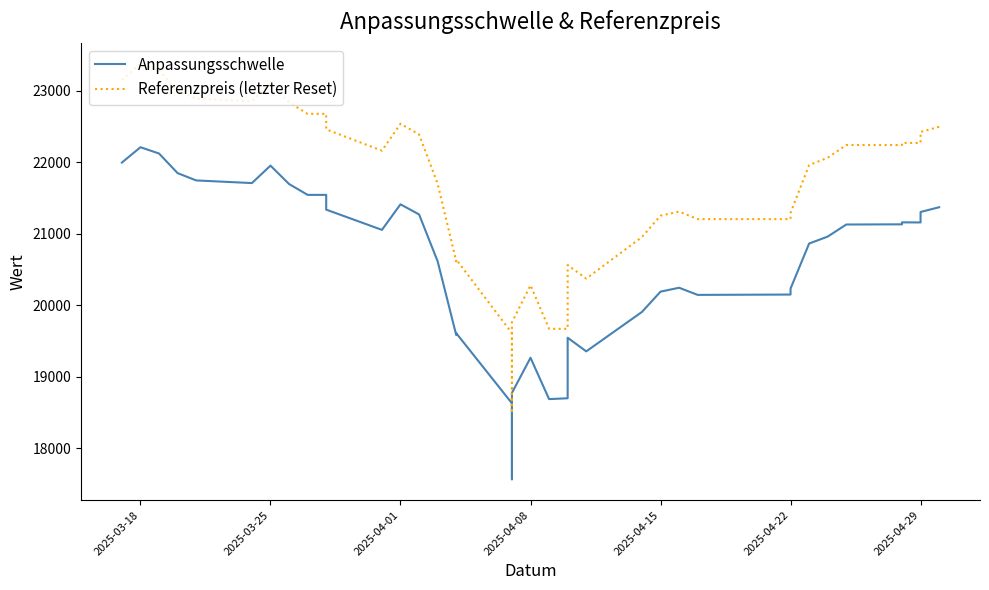

How many interior local peaks does the Referenzpreis (letzter Reset) series have?

7